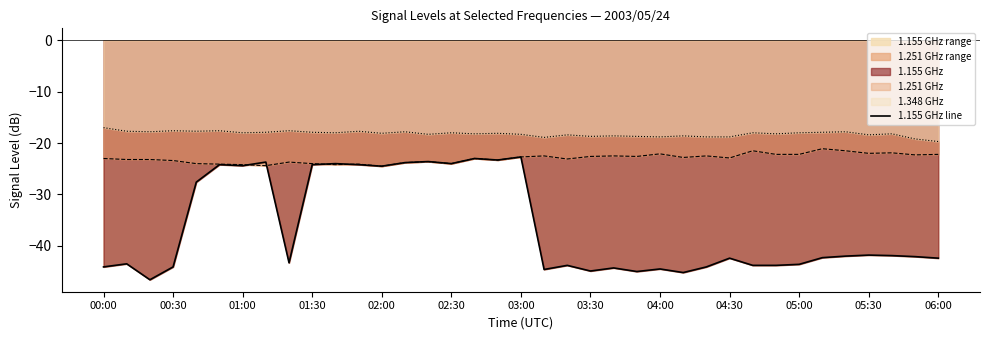

The value at 32 is -57.8. True or false?

False